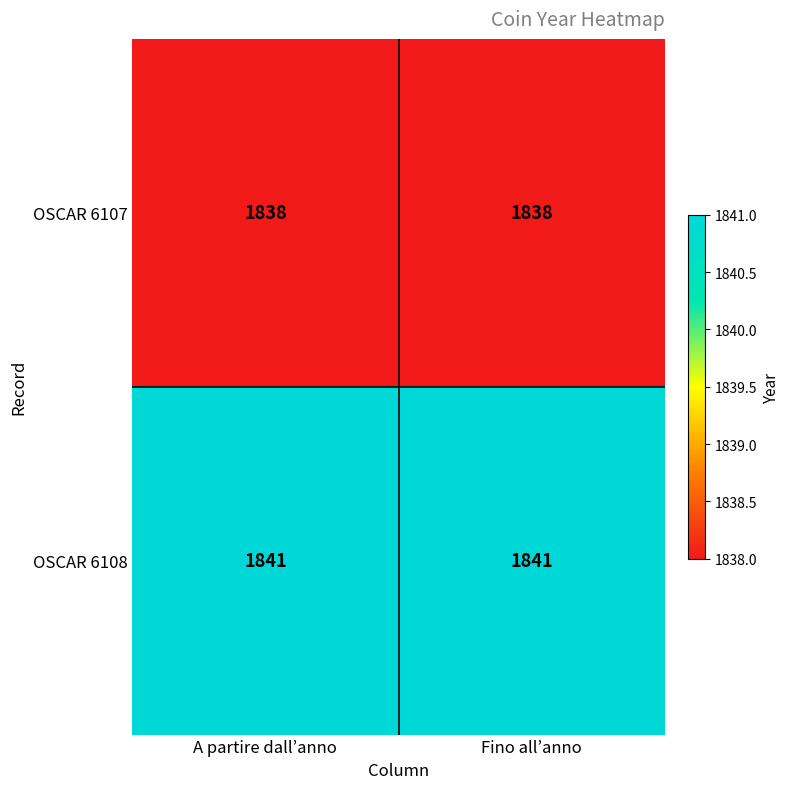

What is the lowest value of the OSCAR 6108 series?

1841